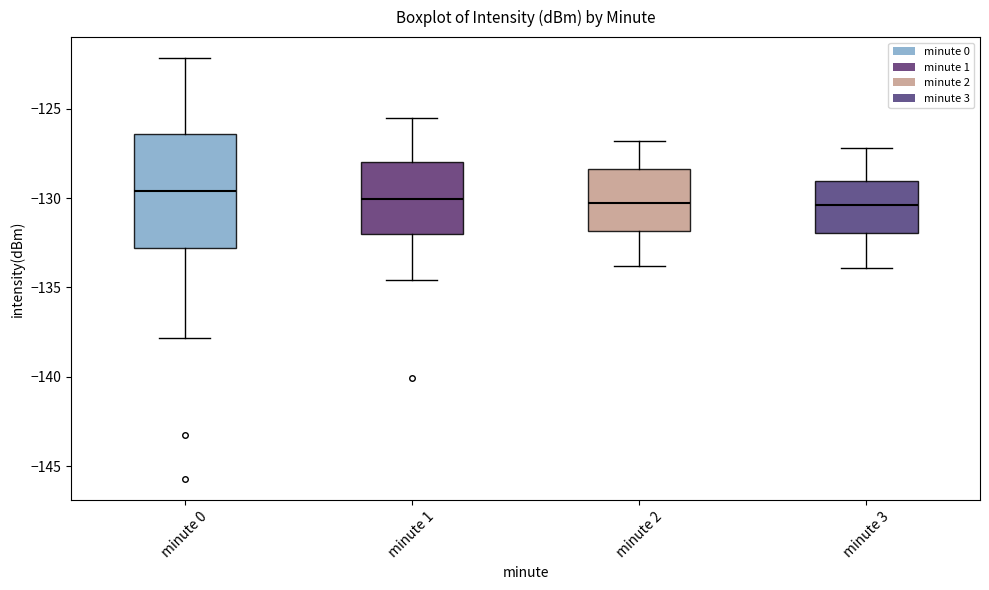

Reading left to right, read every box against the y-axis: the position of its median line, the range the box covers, and the ends of its whiskers. The values are not printed on the chart, so give them approximately, as read against the axis.

minute 0: median -129.5, box -133.0 to -126.5, whiskers -138.0 to -122.0
minute 1: median -130.0, box -132.0 to -128.0, whiskers -134.5 to -125.5
minute 2: median -130.0, box -132.0 to -128.5, whiskers -134.0 to -127.0
minute 3: median -130.5, box -132.0 to -129.0, whiskers -134.0 to -127.0